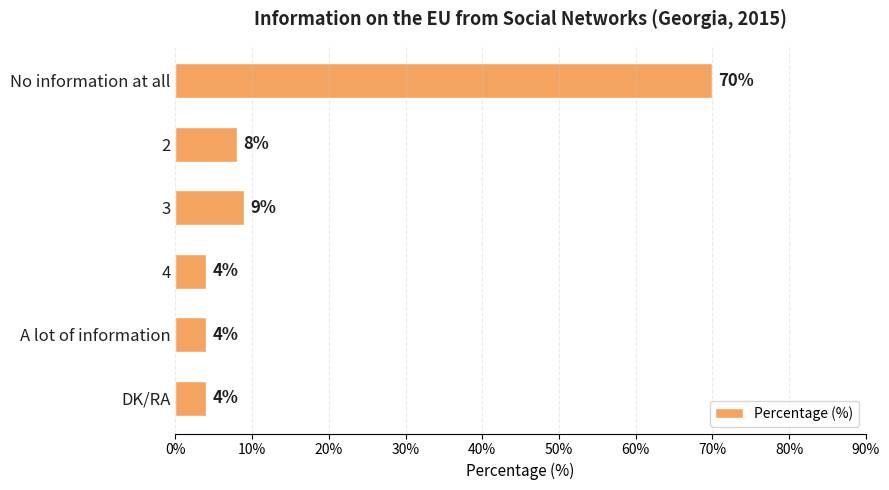

True or false: the data shows 13 at 3.

False